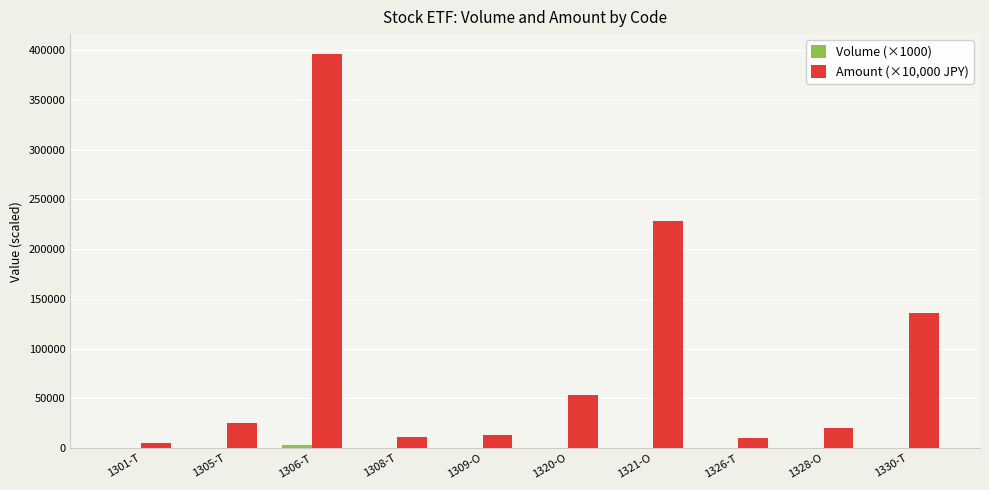

Which category has the highest value across all series?

1306-T